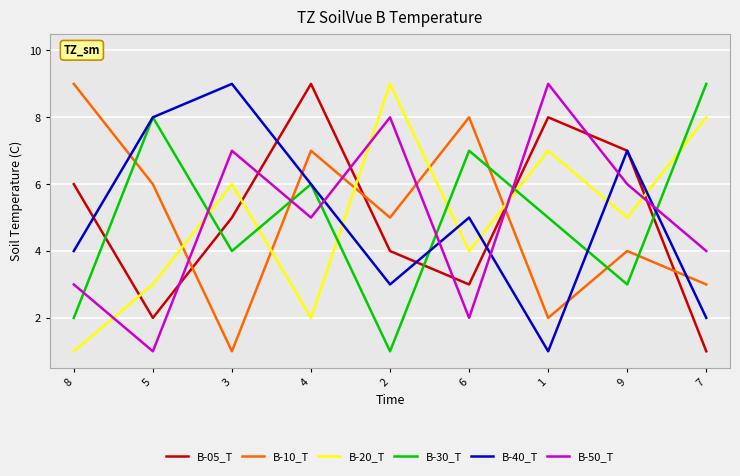

Read the B-10_T value at 3.

1